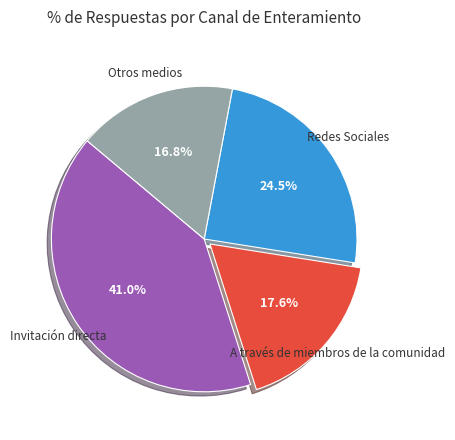

To the nearest percent, what is the difference between the largest and smallest slice percentages?

24%